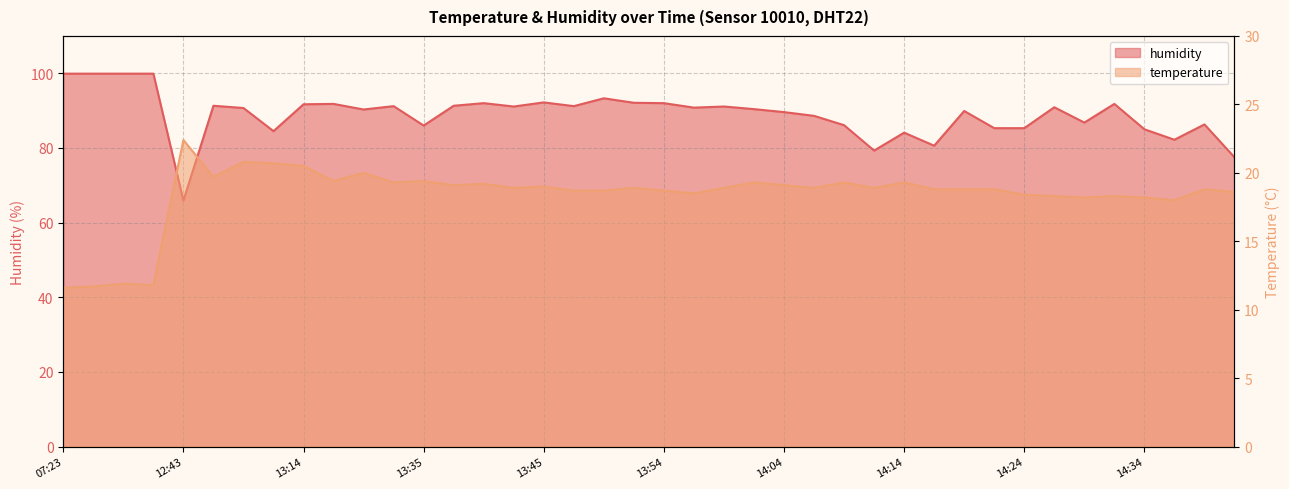

What is the label of the 13th point from the right?

14:12